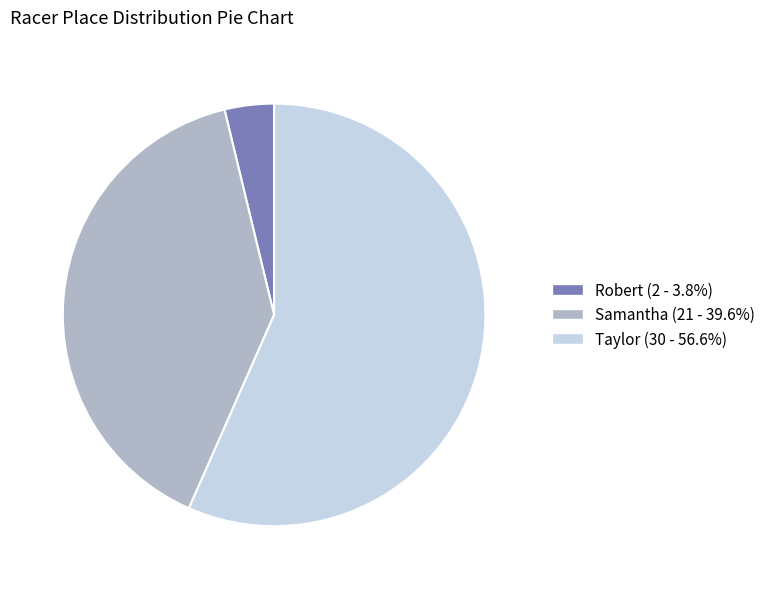

Which slice represents more than half of the pie?

Taylor